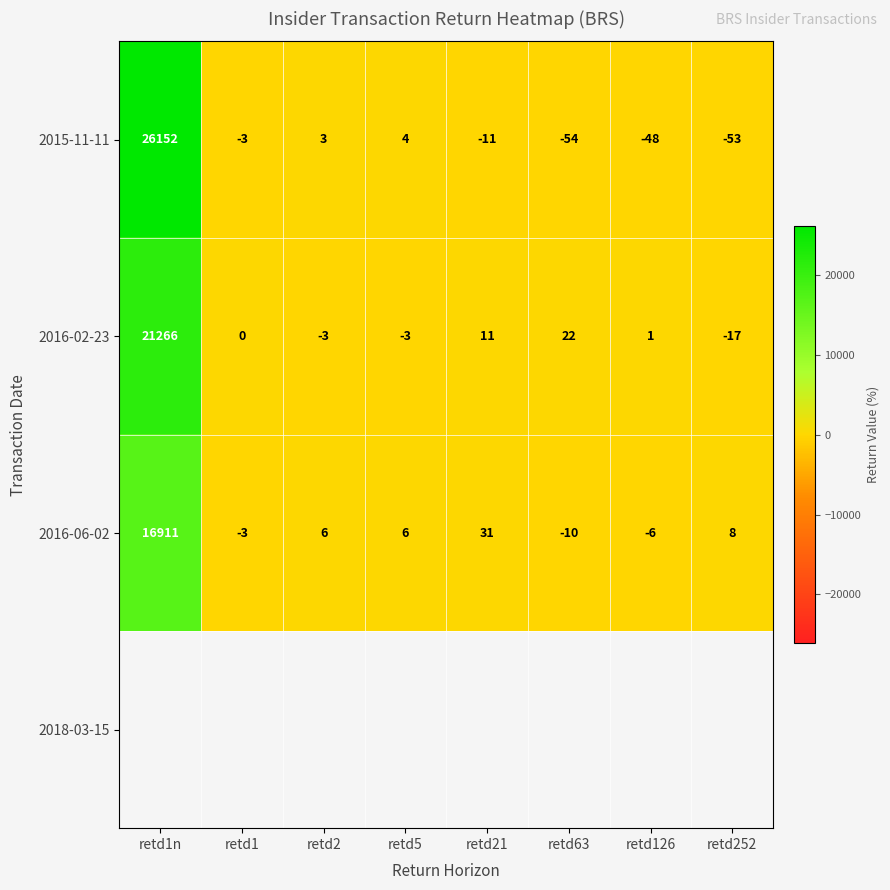

List the labels in order of 2015-11-11 value, largest first.

retd1n, retd5, retd2, retd1, retd21, retd126, retd252, retd63